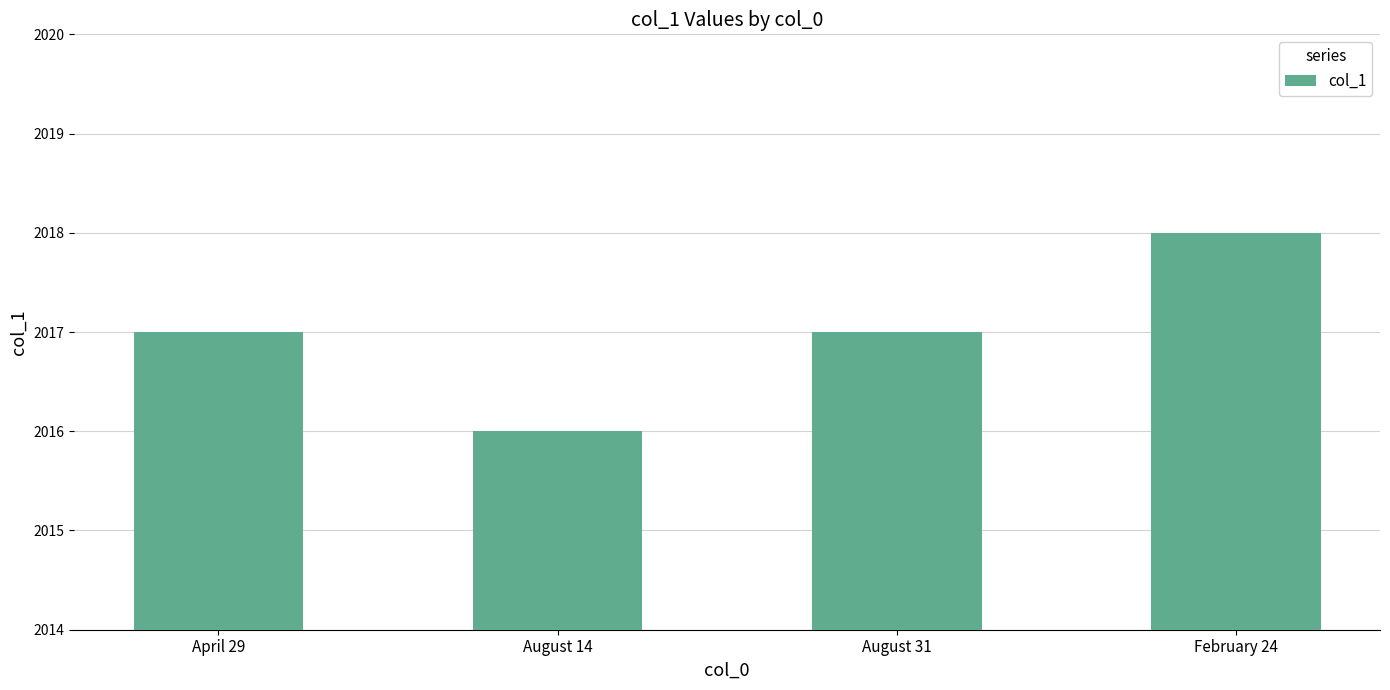

What is the label of the 4th bar from the right?

April 29